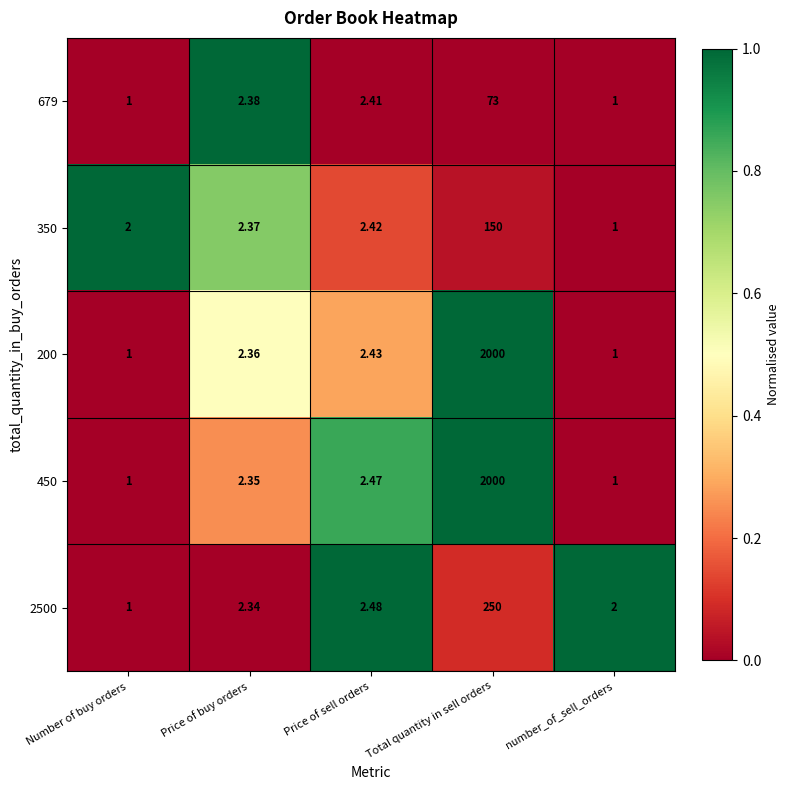

What is the total value across all series at Total quantity in sell orders?

4473.0